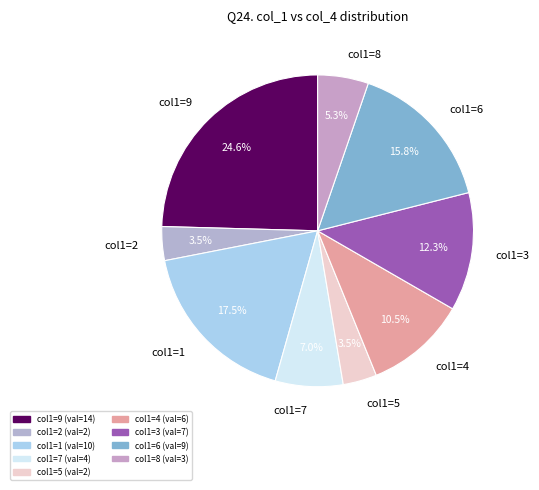

Combined, do col1=1 and col1=3 account for over 50%?

No